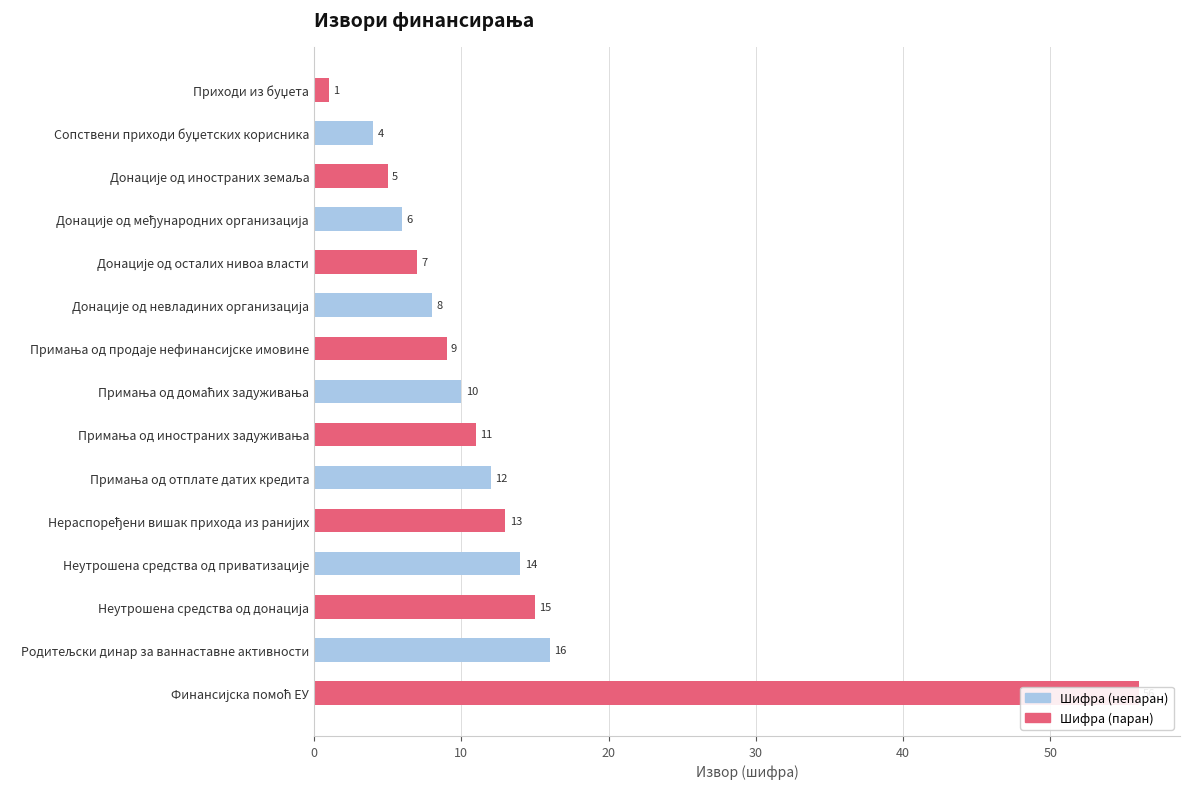

How many categories are shown in the chart?

15